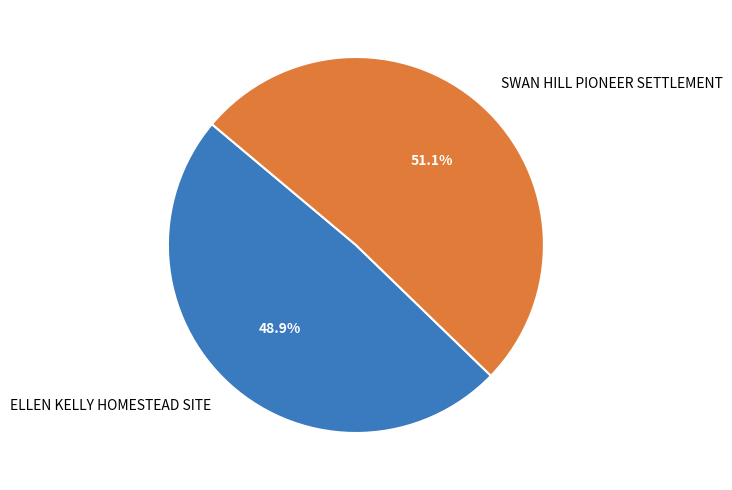

Does any single category account for the majority?

Yes